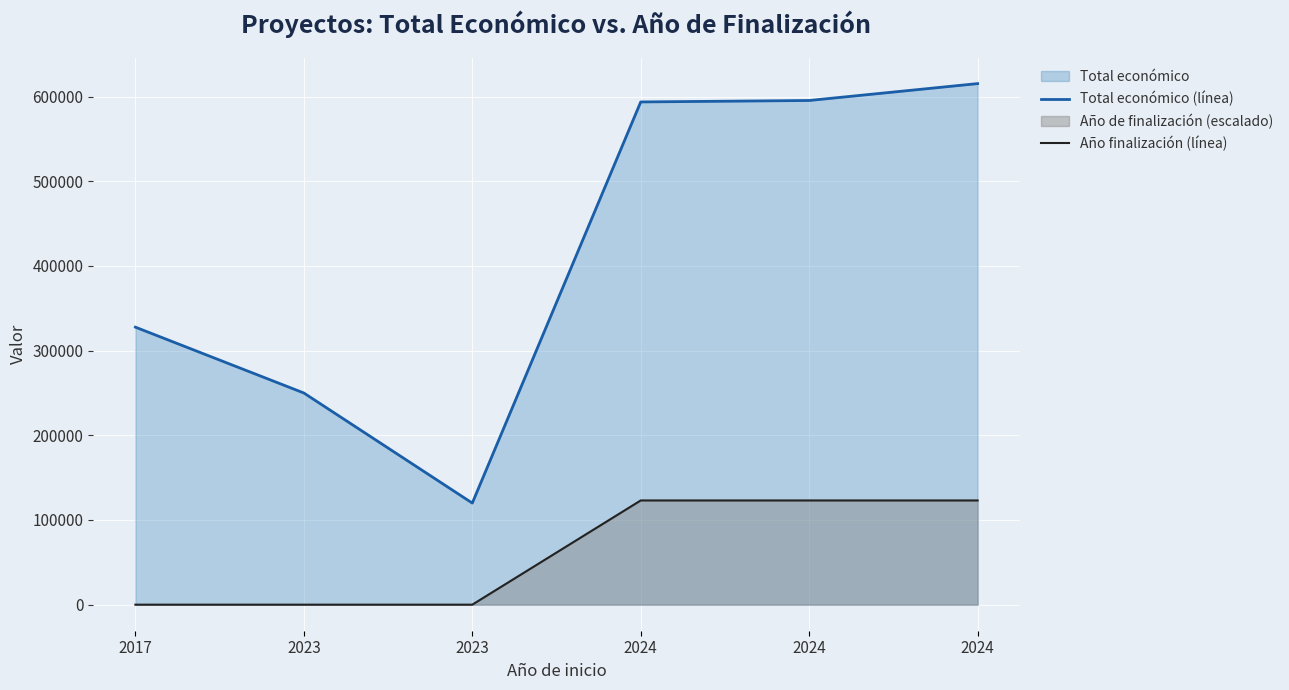

Reading left to right, extract all data points from this chart.

Total económico (línea): 2017=327744	2023=250000	2023=120000	2024=593715	2024=595436	2024=615375
Año finalización (línea): 2017=0	2023=0	2023=0	2024=123075	2024=123075	2024=123075